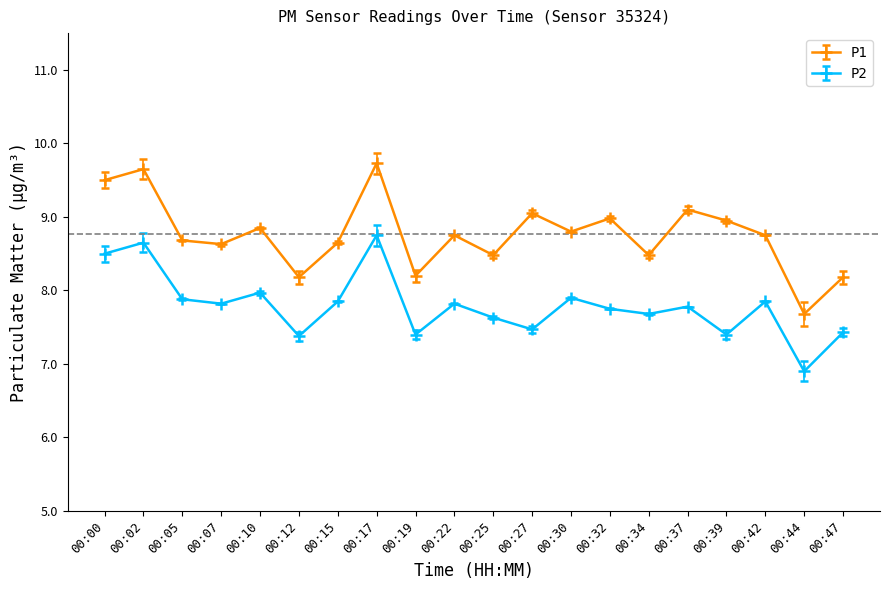

What is the sum of the P2 values at 00:25 and 00:27?

15.1